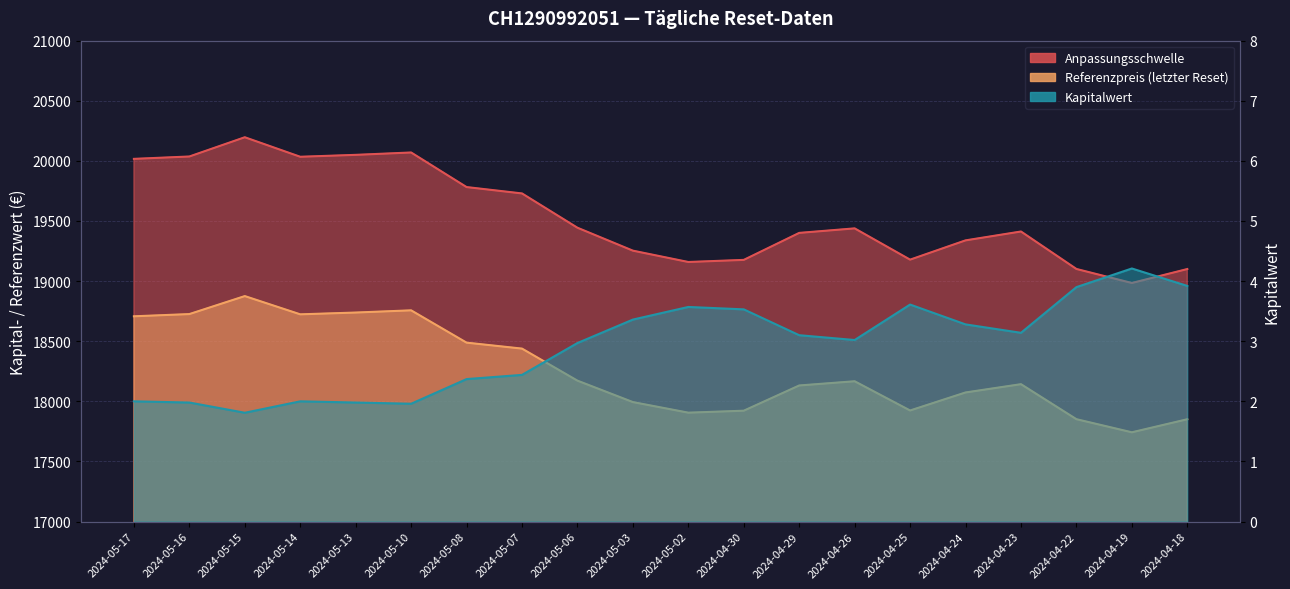

Where is Referenzpreis nearest to the value 18308?

2024-05-07